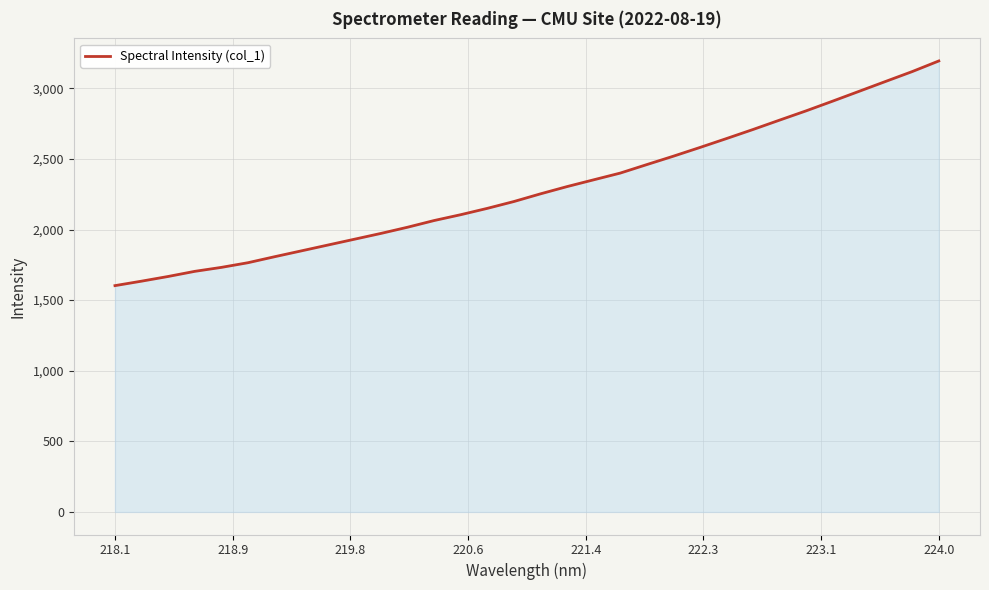

What is the greatest value displayed?

3193.5